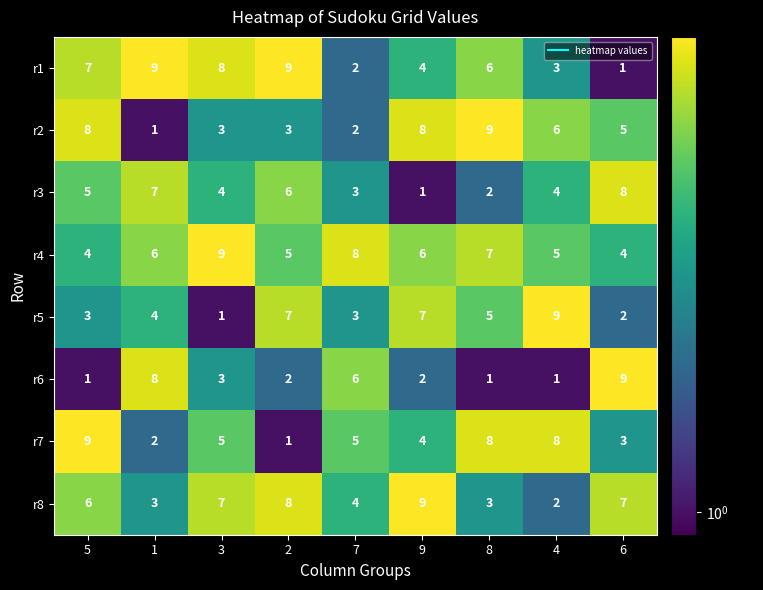

At which label does r7 first exceed 5?

5